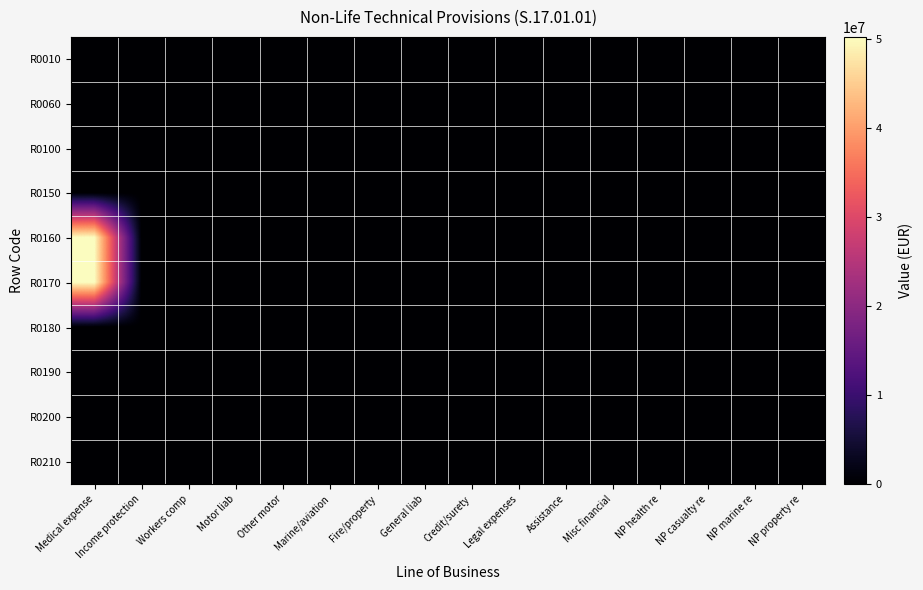

At how many categories does at least one series exceed 32085907?

1